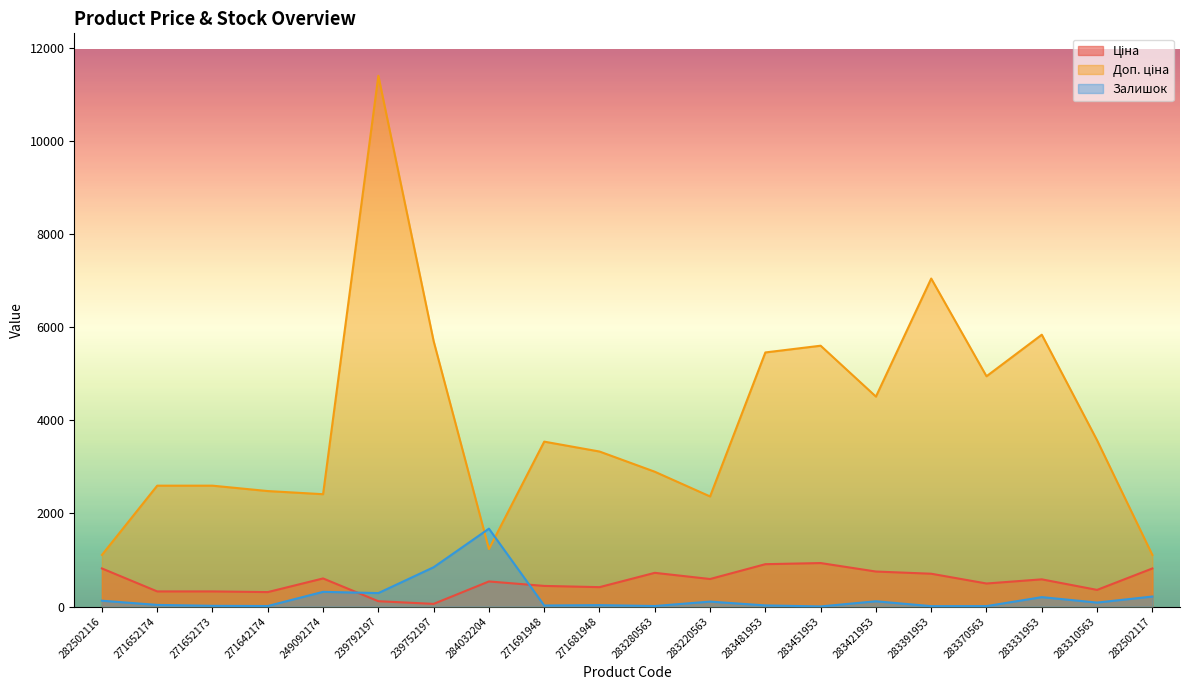

At how many categories does at least one series exceed 9323?

1